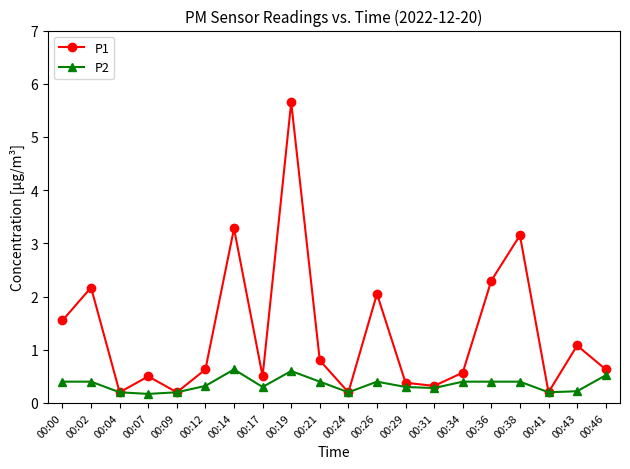

The value of P1 at 00:34 is 0.6. True or false?

True